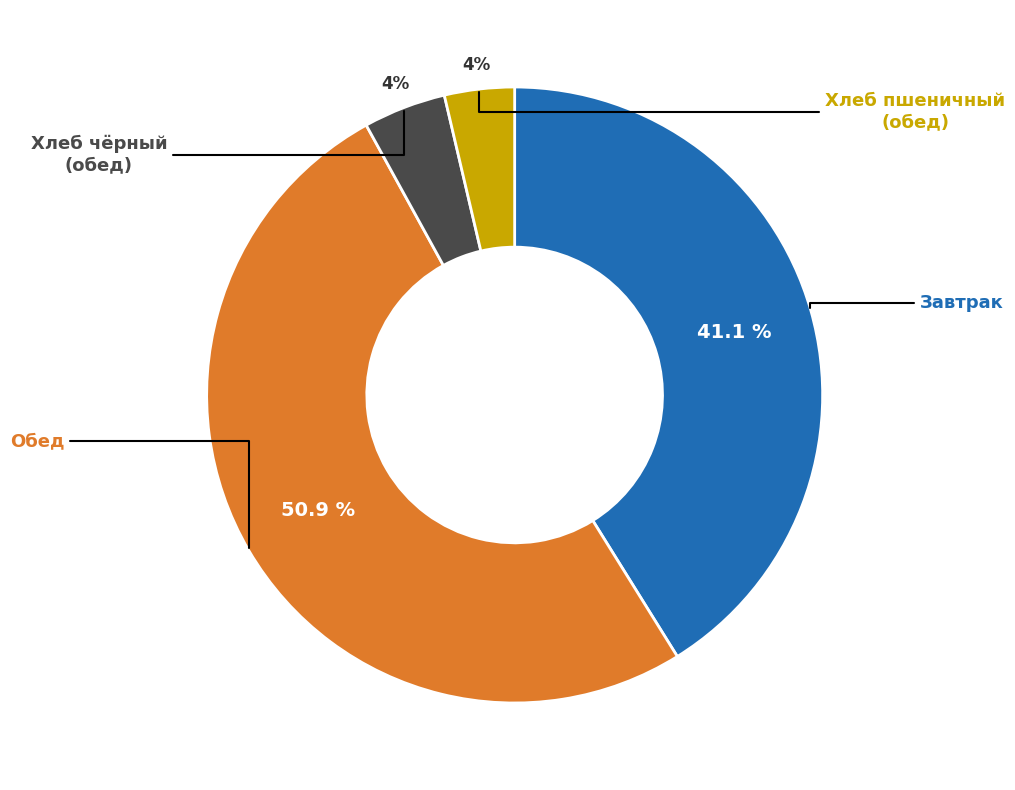

Is there any slice that represents more than half of the pie?

Yes